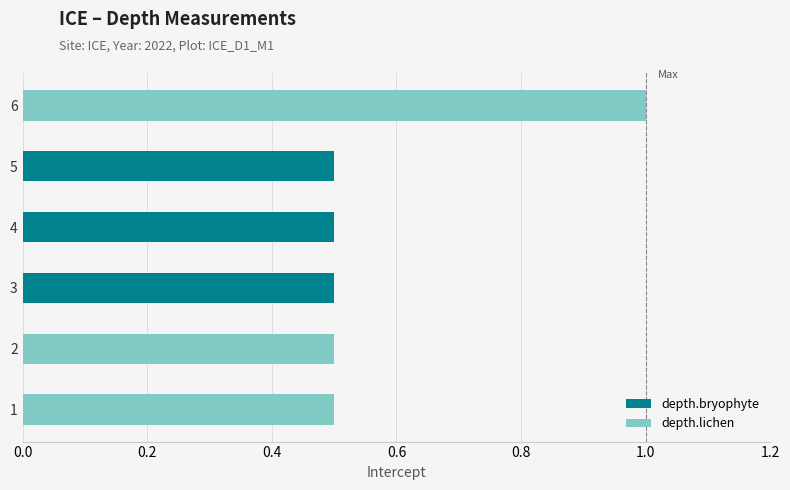

What is the maximum value for depth.bryophyte?

0.5